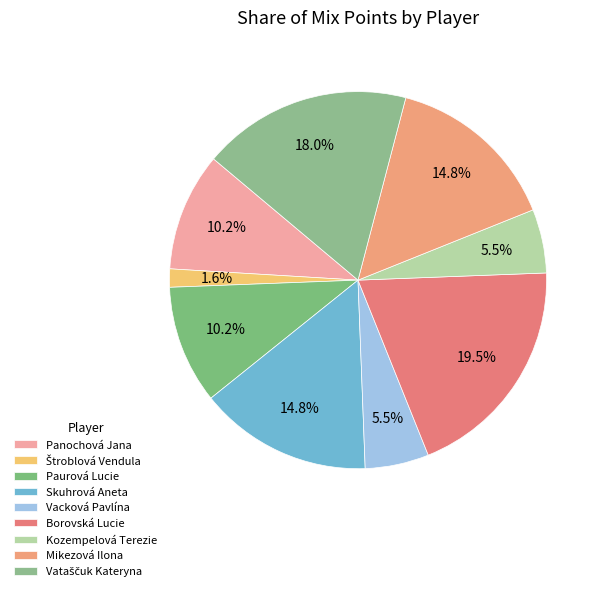

Which category has the smallest portion of the pie?

Štroblová Vendula